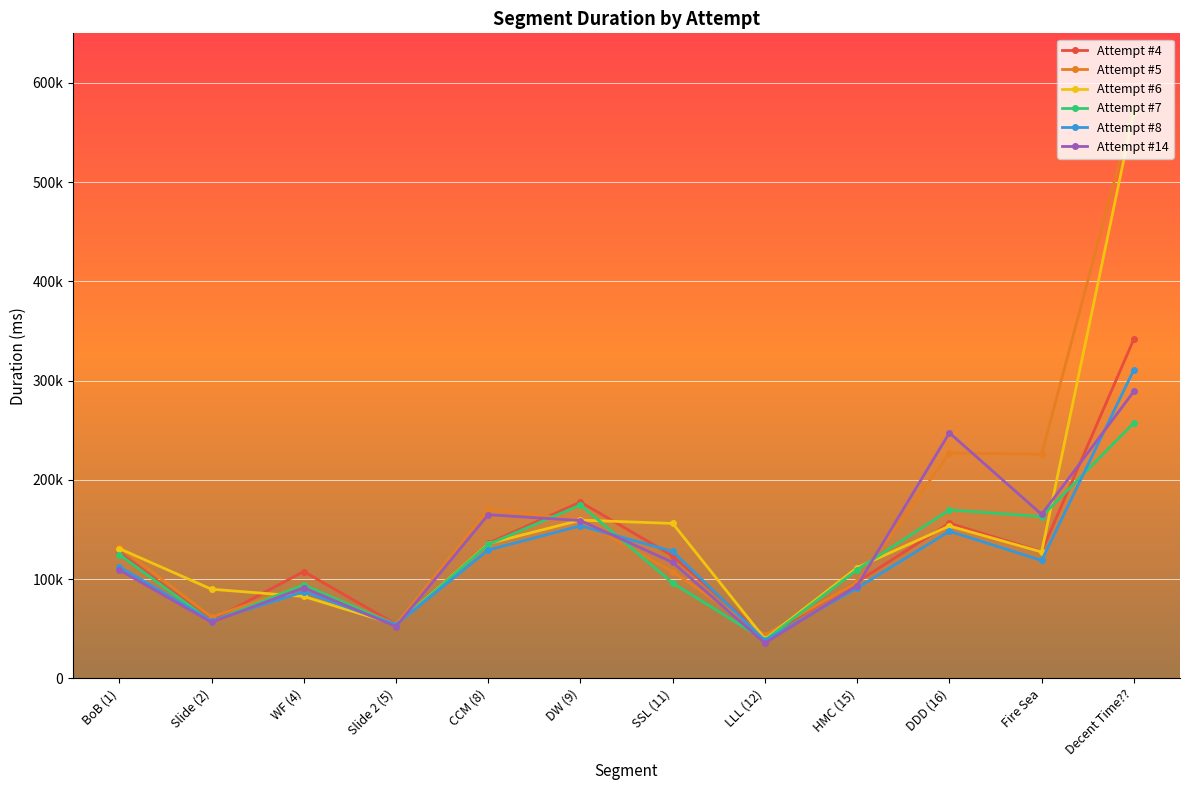

Count the number of categories in the chart.

12